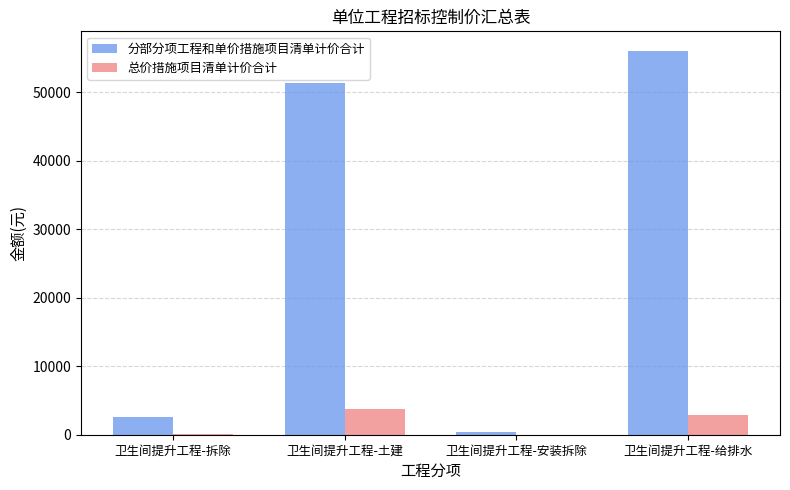

The 分部分项工程和单价措施项目清单计价合计 series shows 19550.0 at 卫生间提升工程-土建. True or false?

False